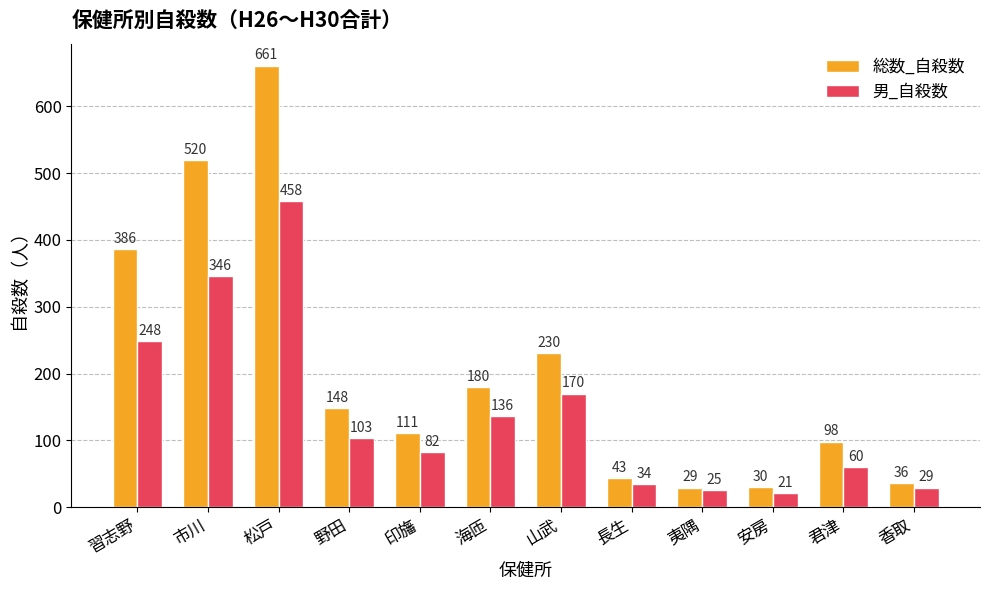

Between 海匝 and 長生, which series saw the biggest shift?

総数_自殺数